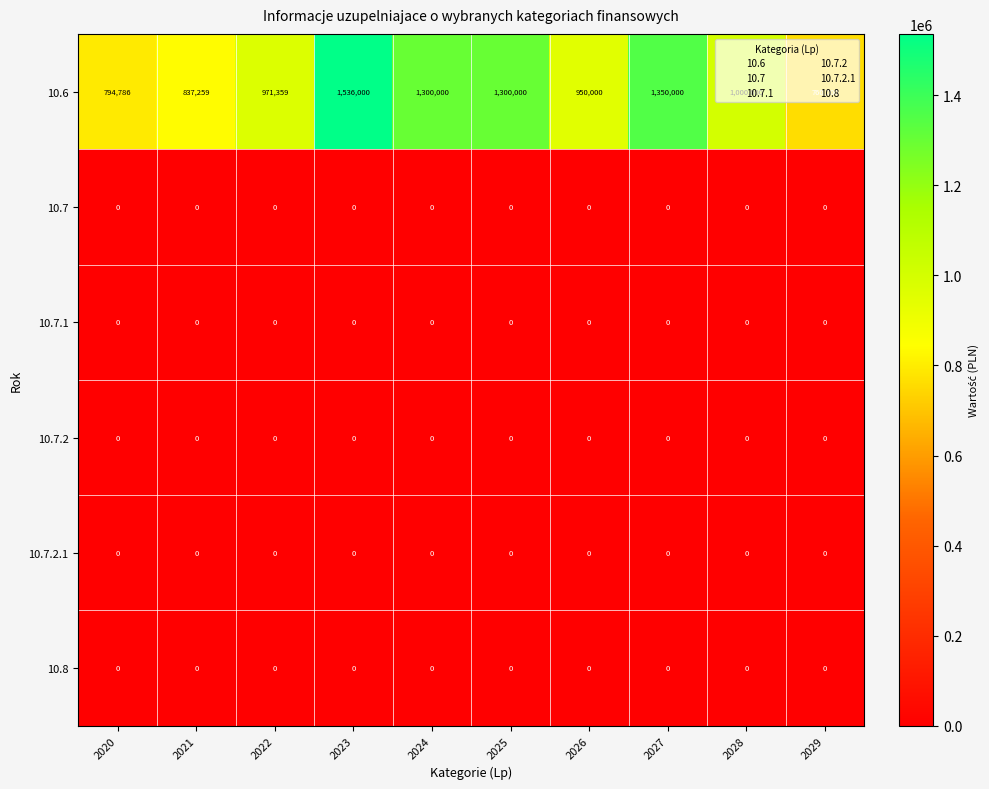

What is the total value across all series at 2026?

950000